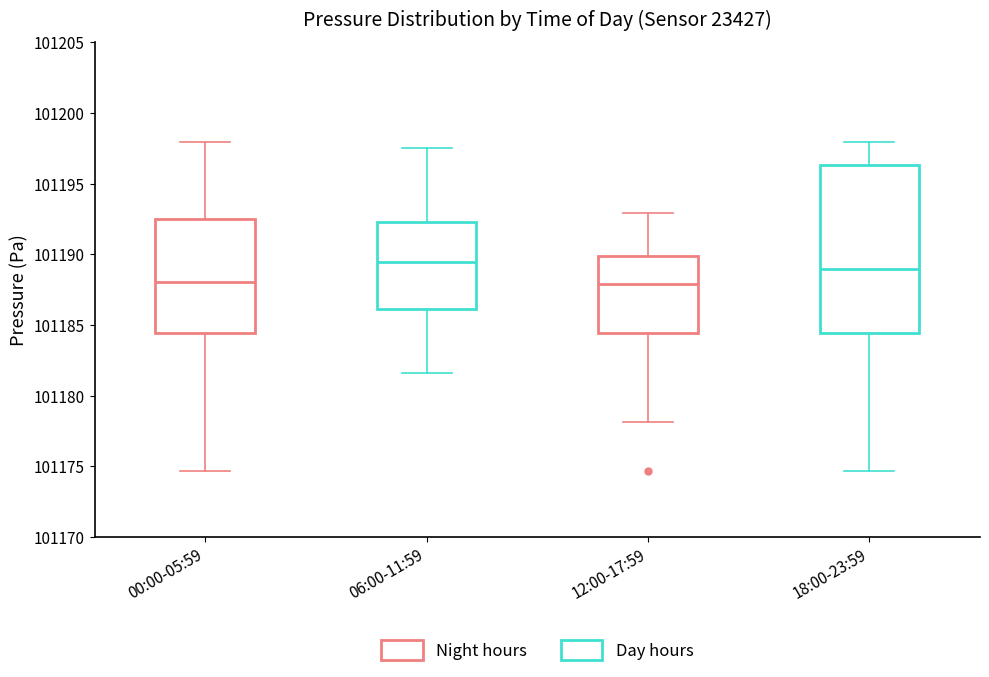

Comparing the boxes themselves (not the whiskers), which one is the tallest?

18:00-23:59